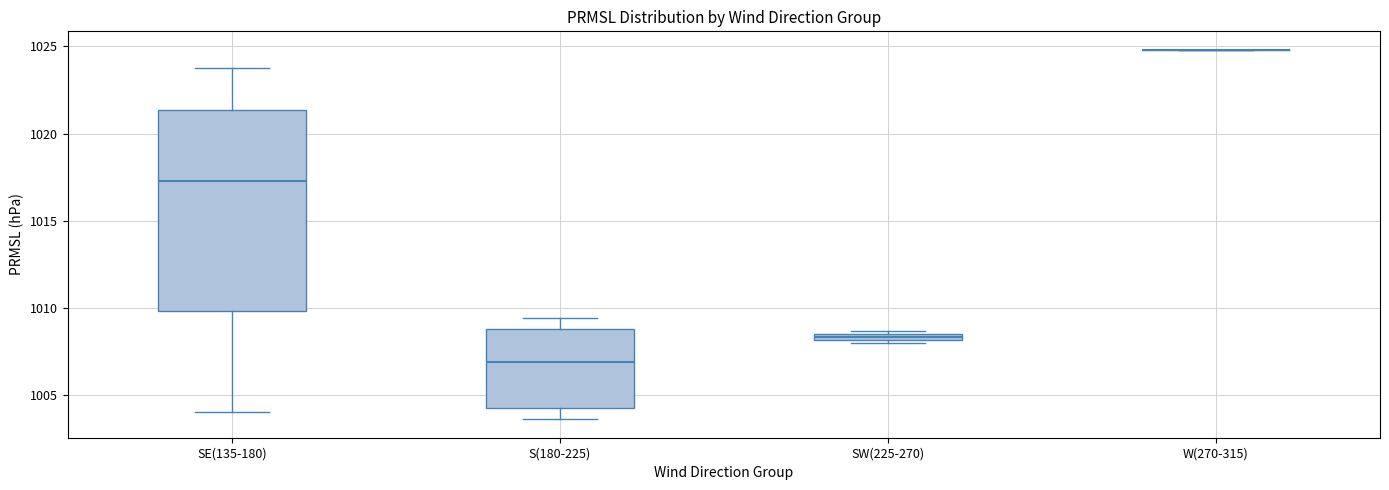

Which box is the tallest, from its lower edge to its upper edge?

SE(135-180)